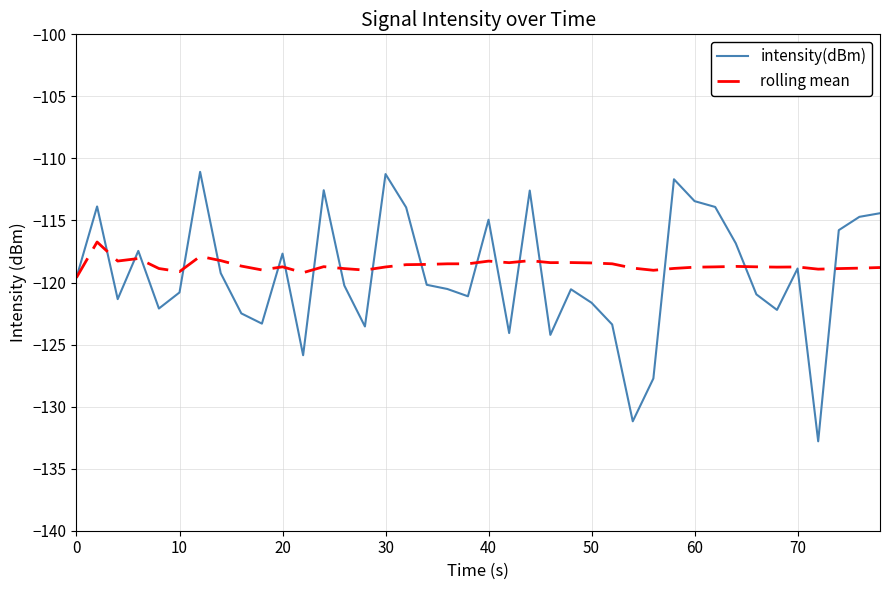

Rank the series by their maximum value, from lowest to highest.

rolling mean, intensity(dBm)